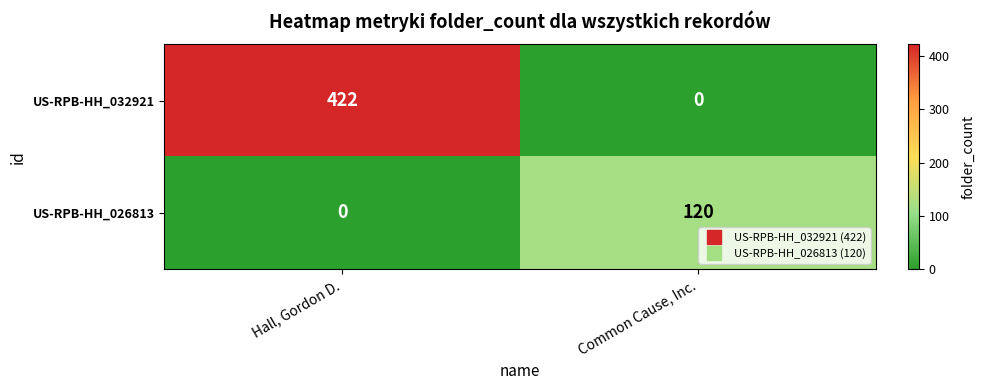

At which label is US-RPB-HH_026813 closest to 60?

Hall, Gordon D.